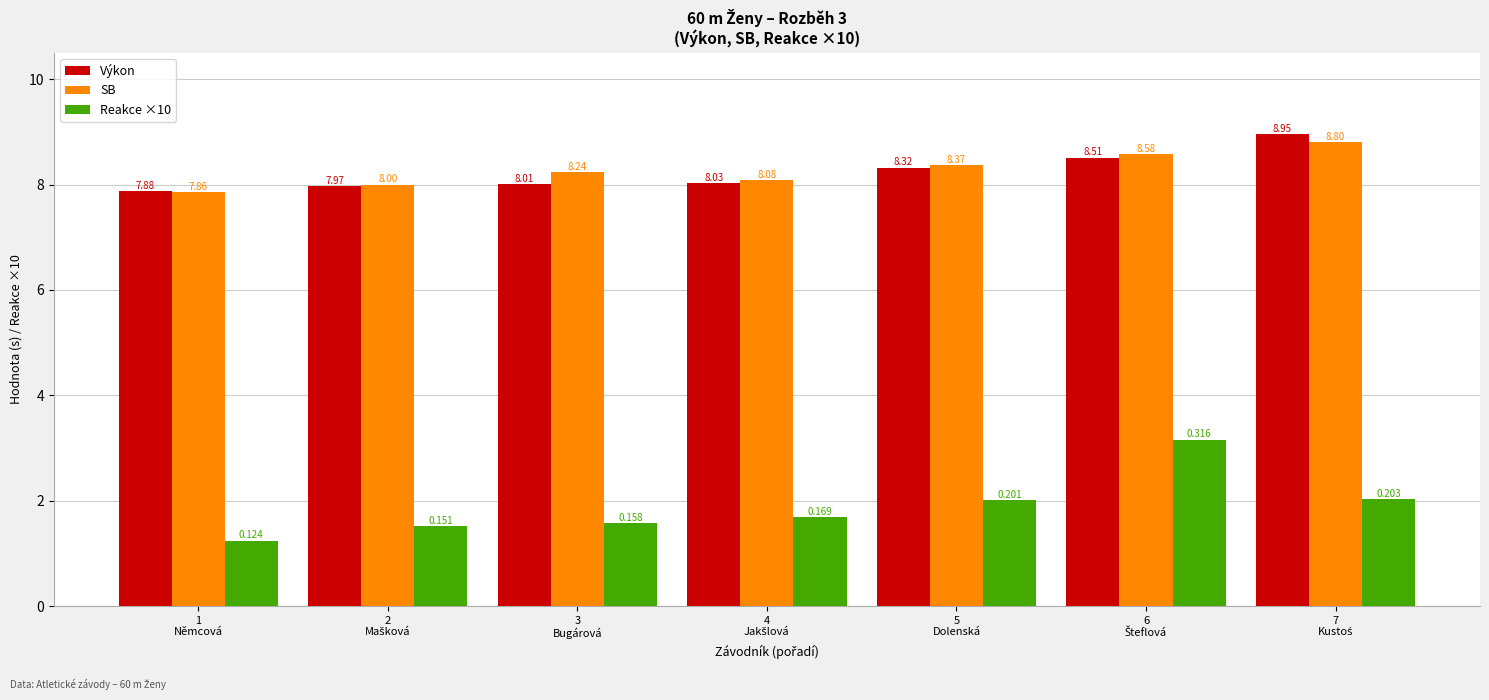

Which series has the largest total across all categories?

SB